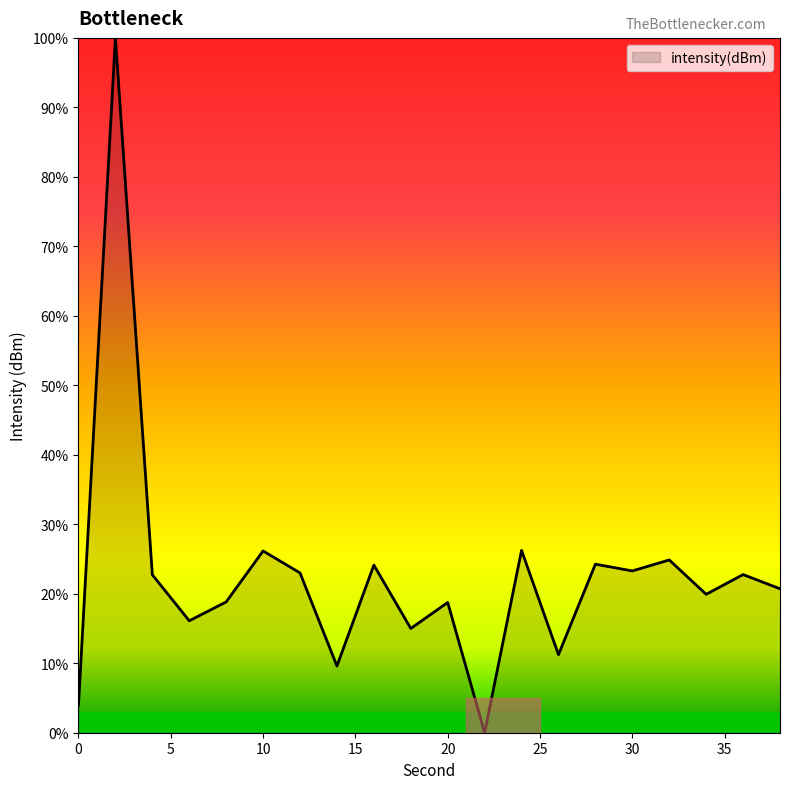

What is the greatest value displayed?

100.0